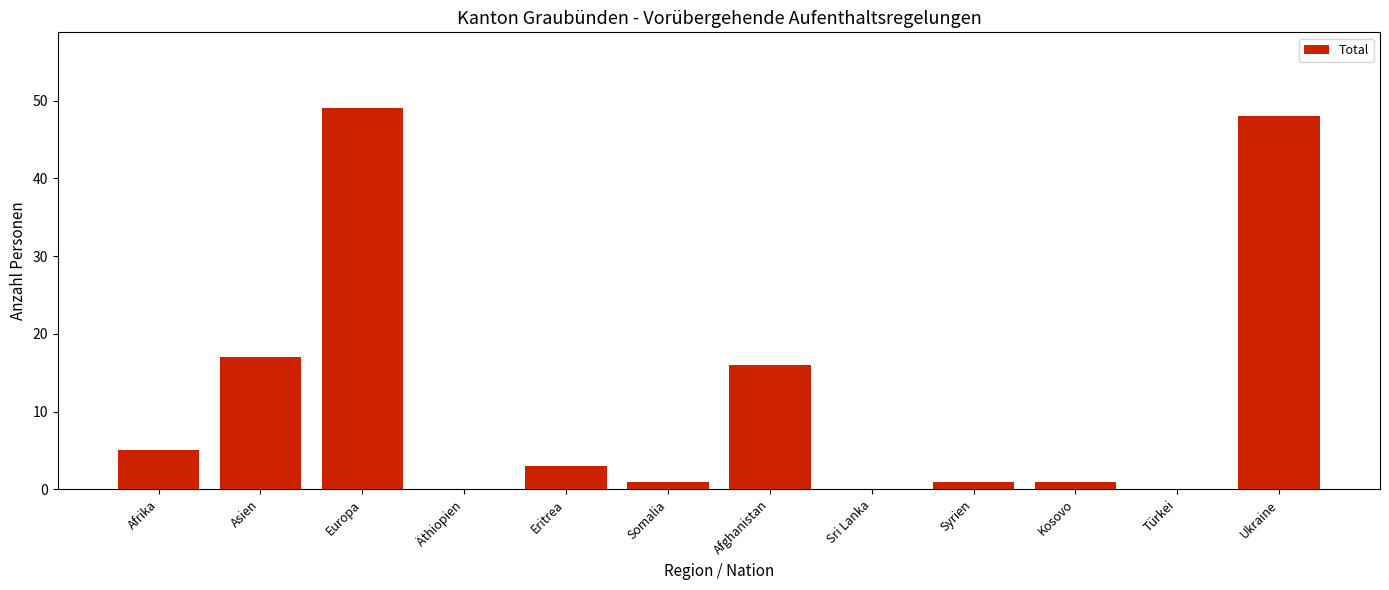

True or false: the data shows 27 at Europa.

False